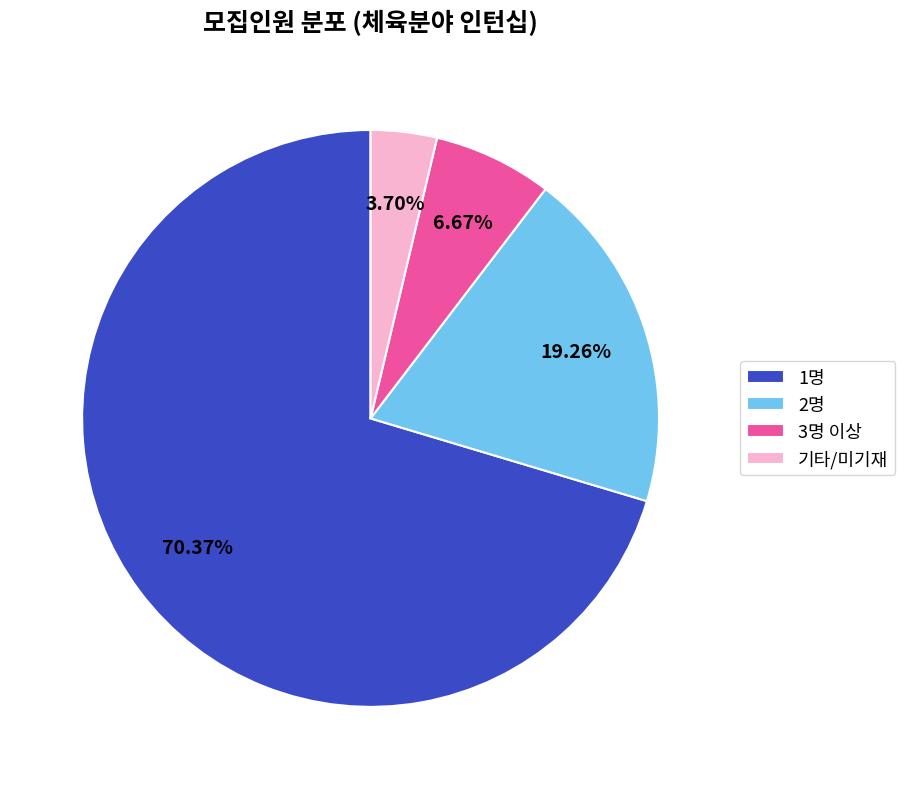

Is it true that 2명 is 19% of the pie?

True